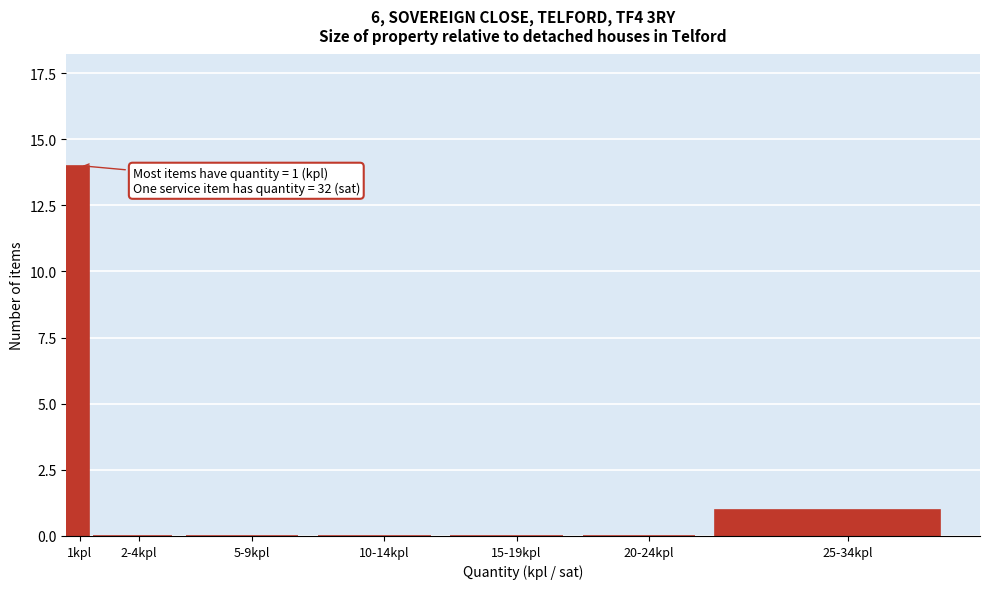

Reading left to right, what are all the values shown in this chart?

1kpl=14	2-4kpl=0	5-9kpl=0	10-14kpl=0	15-19kpl=0	20-24kpl=0	25-34kpl=1